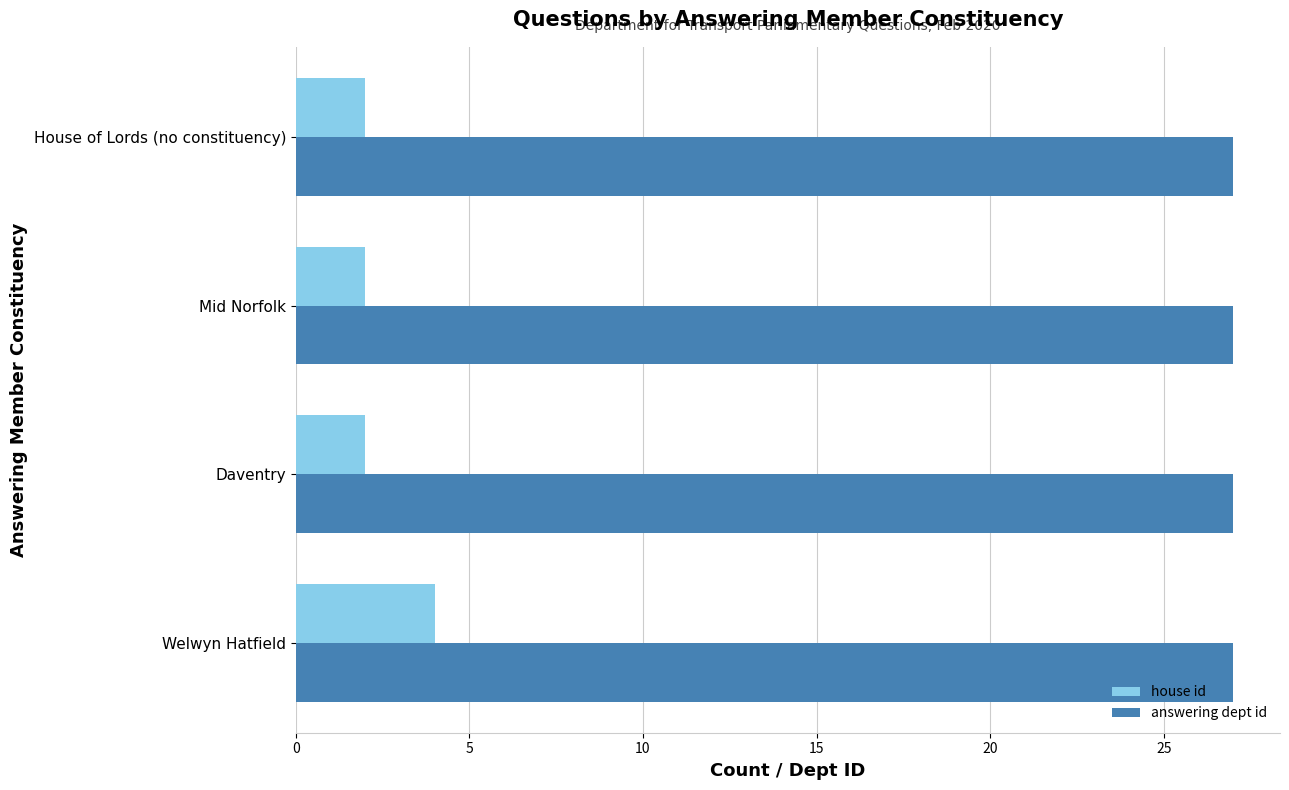

Count the number of categories in the chart.

4